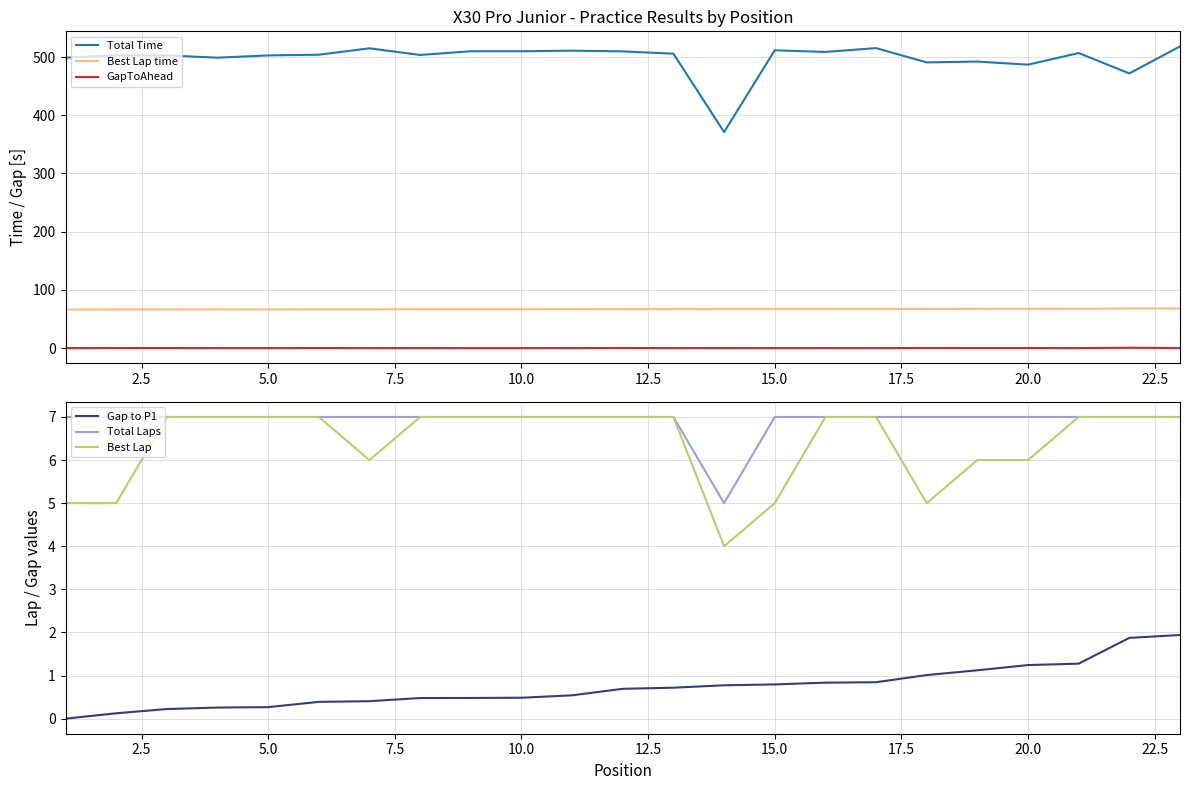

The Gap to P1 series shows 0.3 at 5.0. True or false?

True